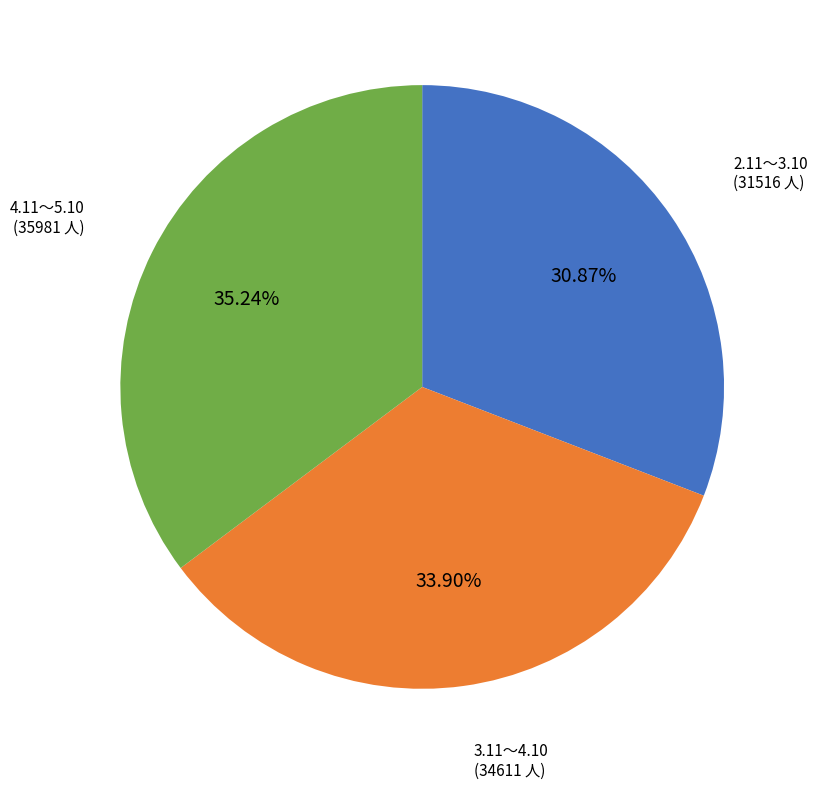

Is there a majority slice in this chart?

No